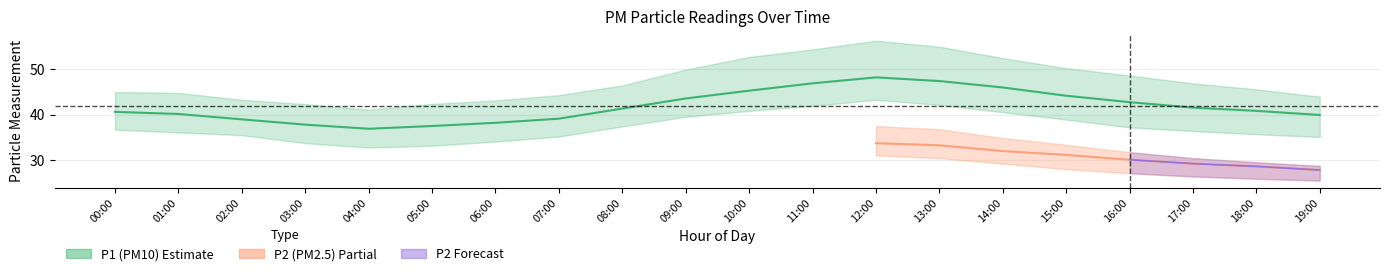

Rank the series by their maximum value, from highest to lowest.

P1_upper, P1, P1_lower, P2_upper, P2, P2_lower